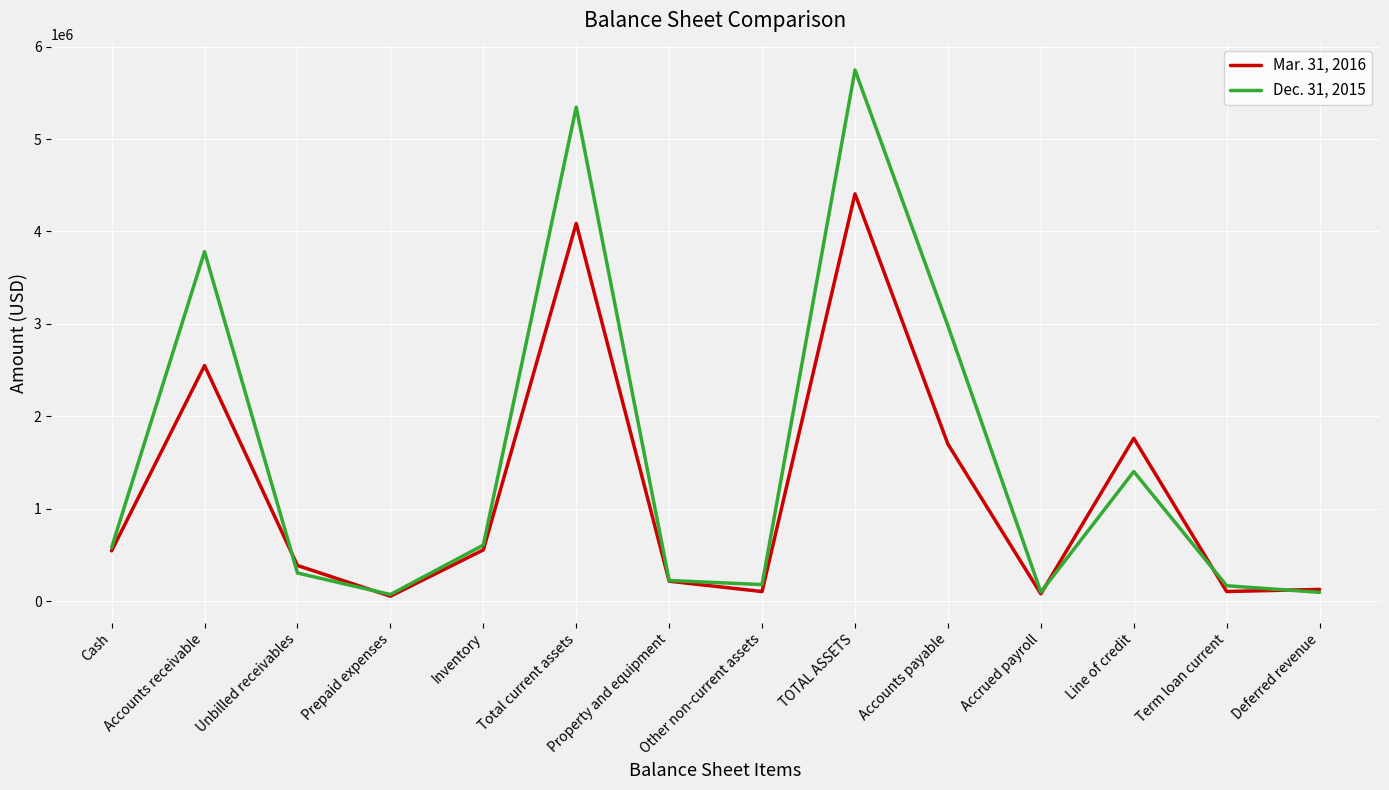

True or false: Mar. 31, 2016 and Dec. 31, 2015 intersect in this chart.

True